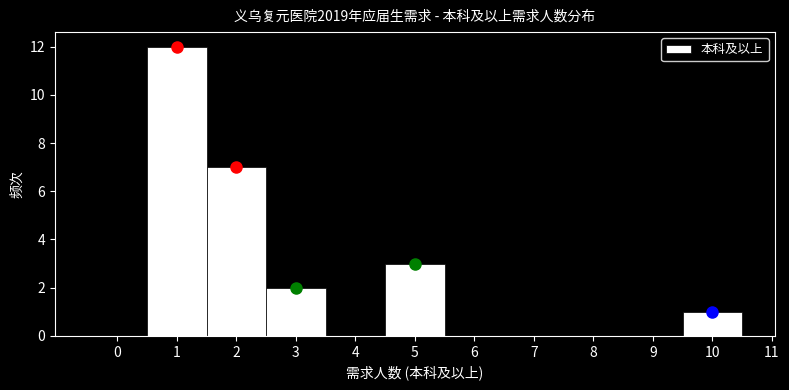

Over which range of the x-axis is the bar tallest?

0.5 to 1.5